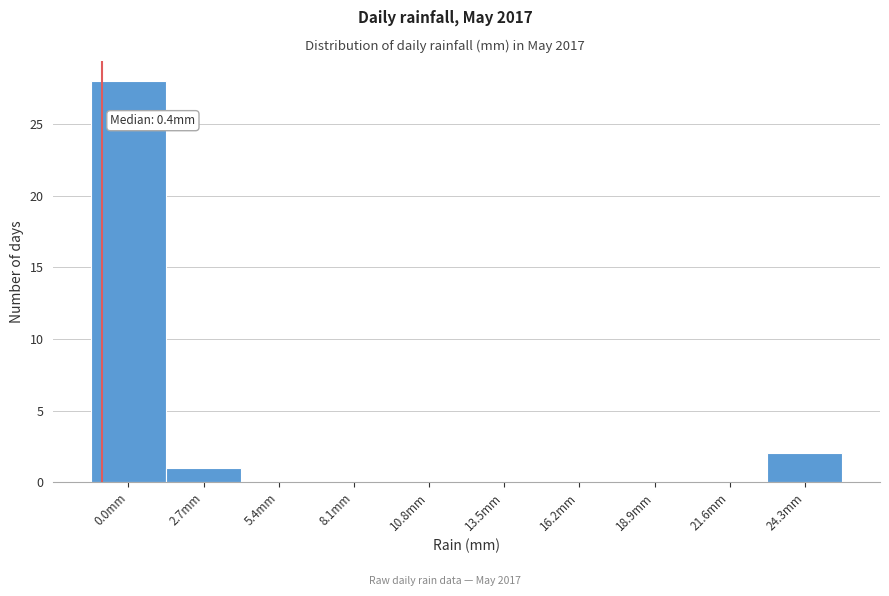

Reading right to left, list all the values displayed in this chart.

24.3mm=2	21.6mm=0	18.9mm=0	16.2mm=0	13.5mm=0	10.8mm=0	8.1mm=0	5.4mm=0	2.7mm=1	0.0mm=28